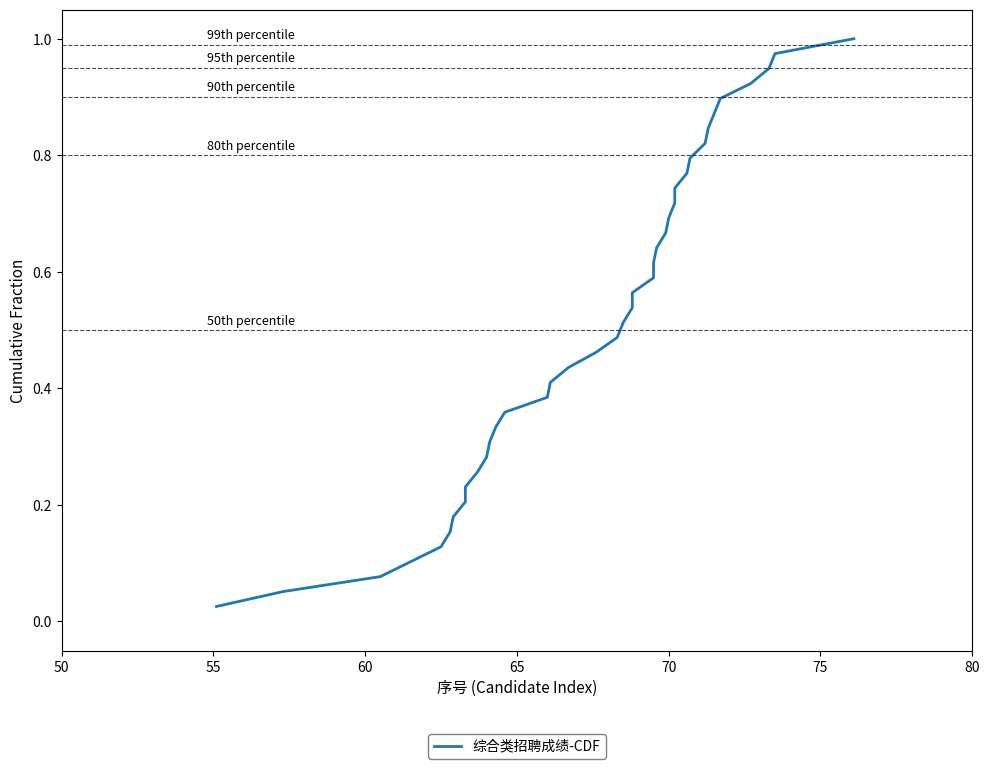

True or false: there are more than 1 points higher than both neighbors.

False